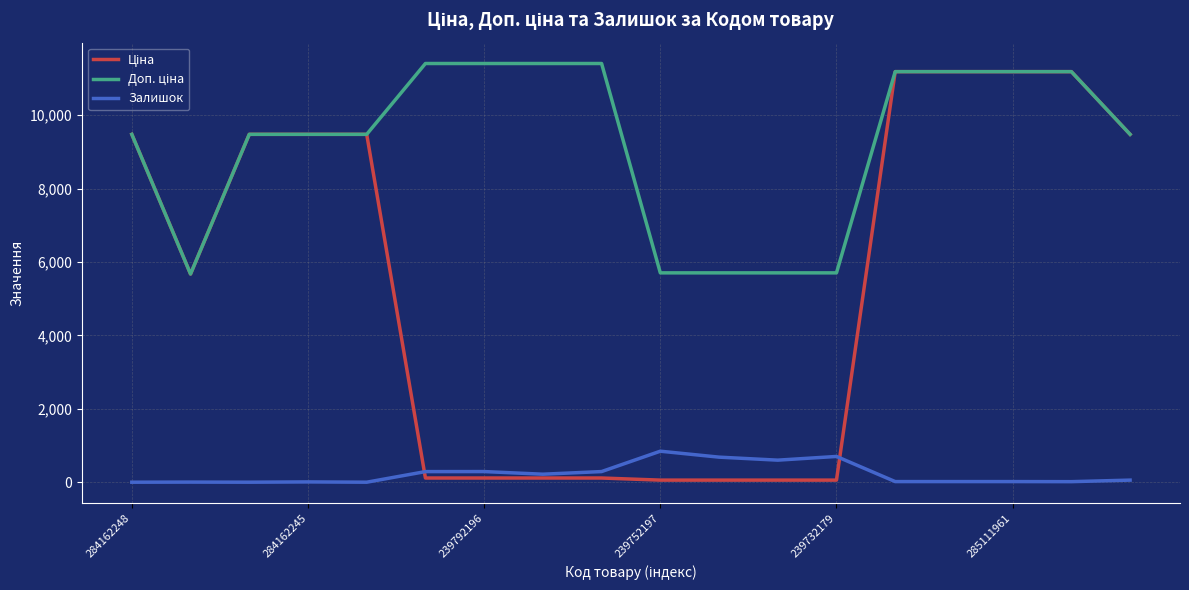

What is the highest value of the Залишок series?

845.0